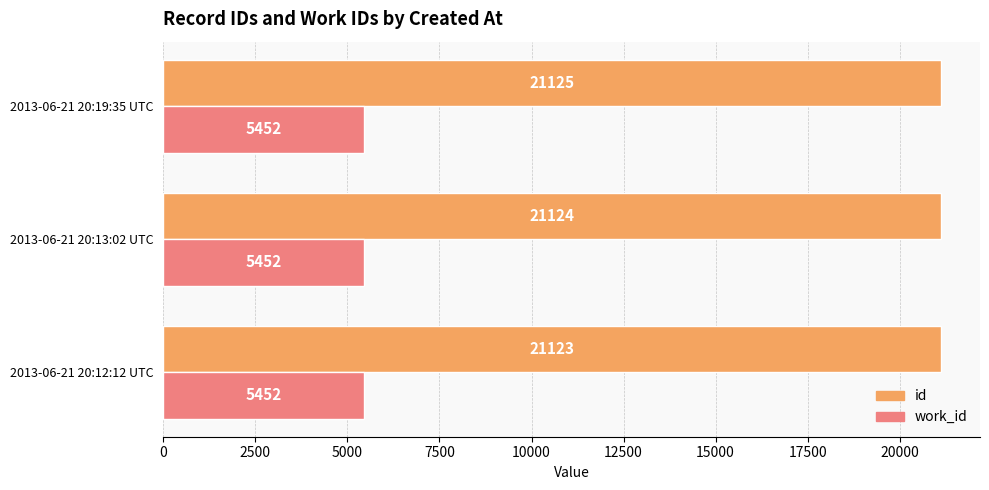

True or false: work_id has a value of 5452 at 2013-06-21 20:19:35 UTC.

True